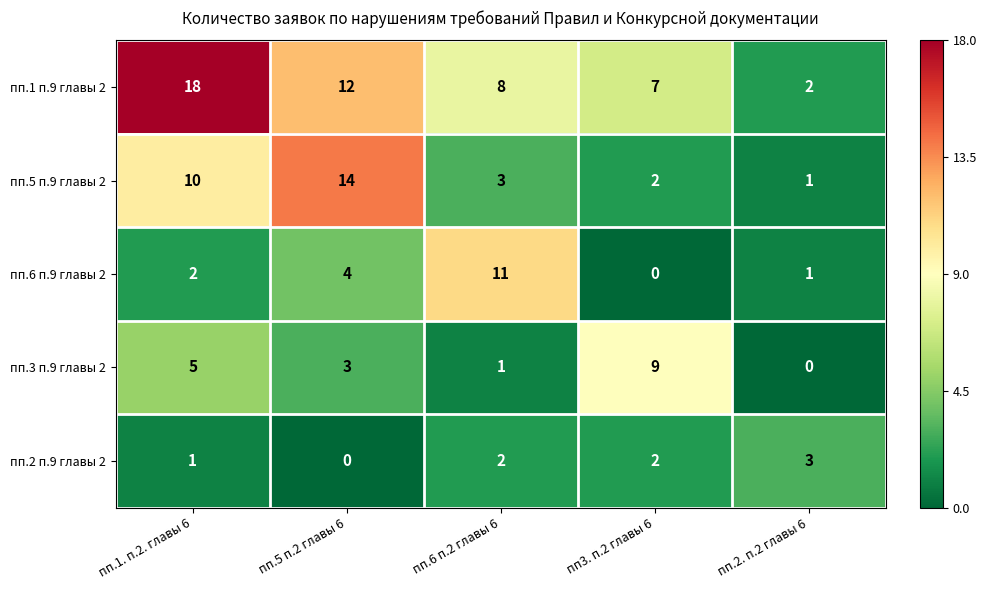

Reading left to right, transcribe all the data shown in this chart.

пп.1 п.9 главы 2: 18	12	8	7	2
пп.5 п.9 главы 2: 10	14	3	2	1
пп.6 п.9 главы 2: 2	4	11	0	1
пп.3 п.9 главы 2: 5	3	1	9	0
пп.2 п.9 главы 2: 1	0	2	2	3